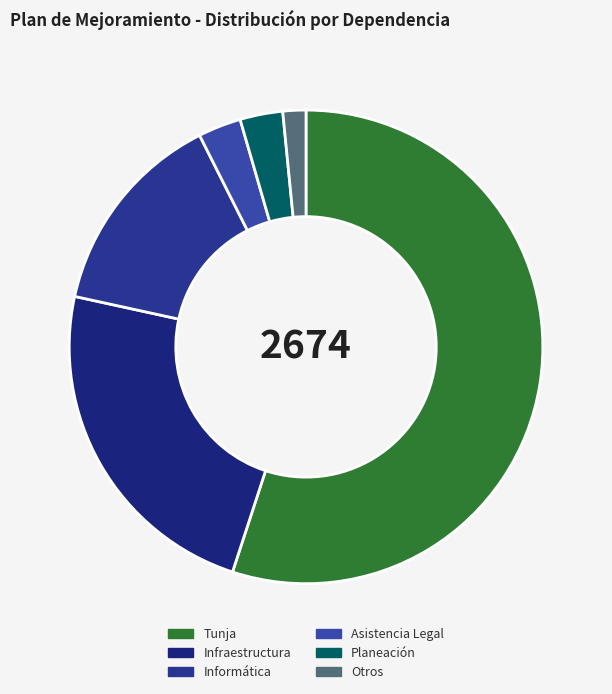

Count the number of slices in the pie.

6